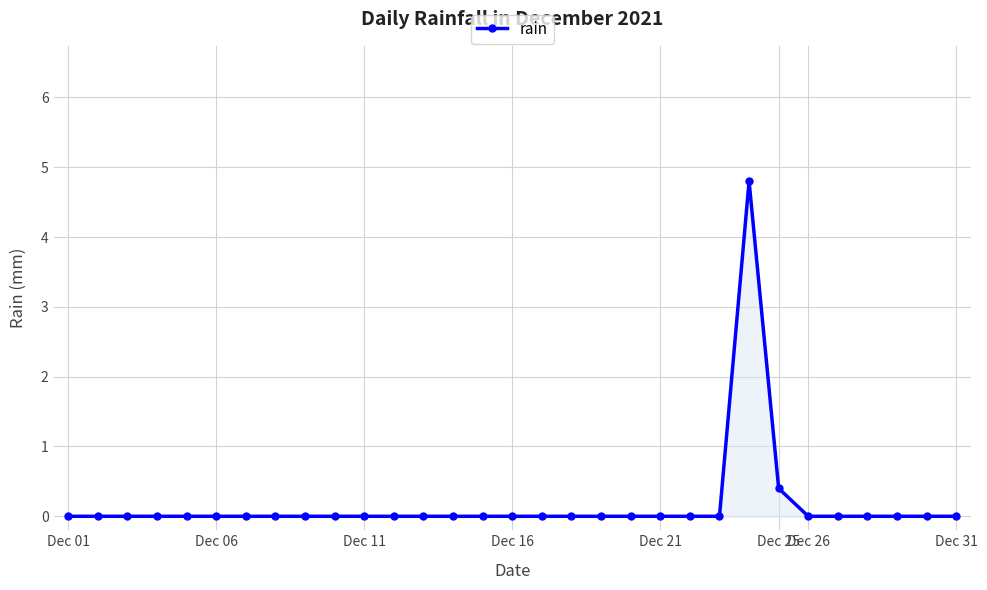

What is the sum of all values?

5.2